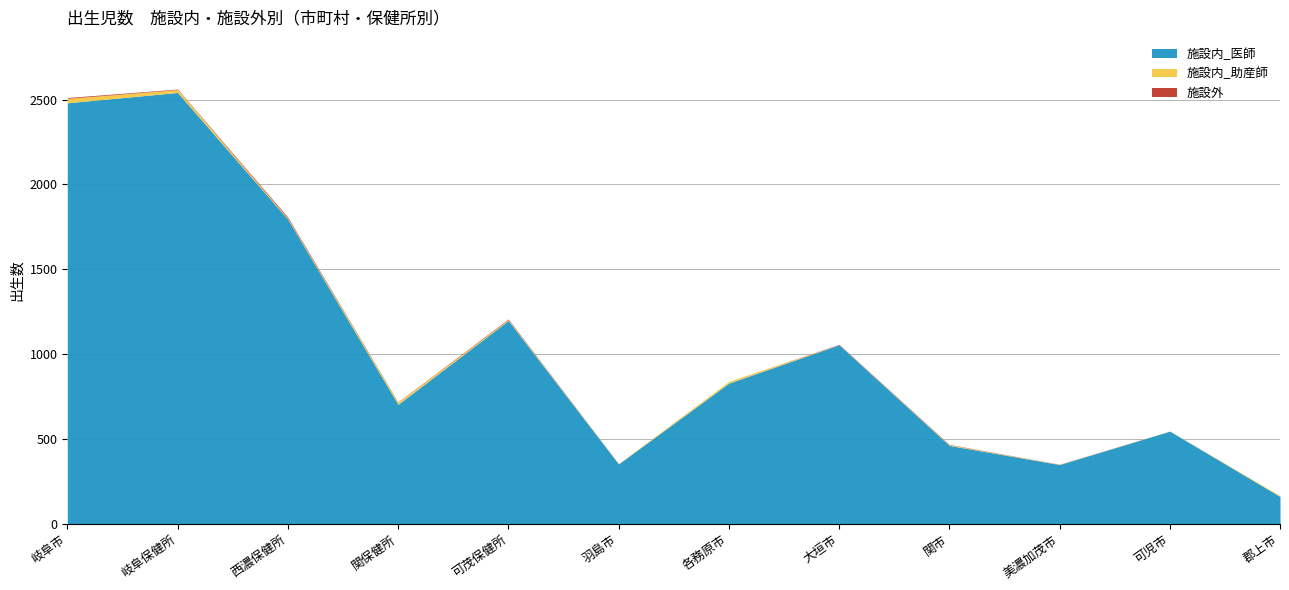

Rank the series at 岐阜市 from highest to lowest value.

施設内_医師, 施設内_助産師, 施設外